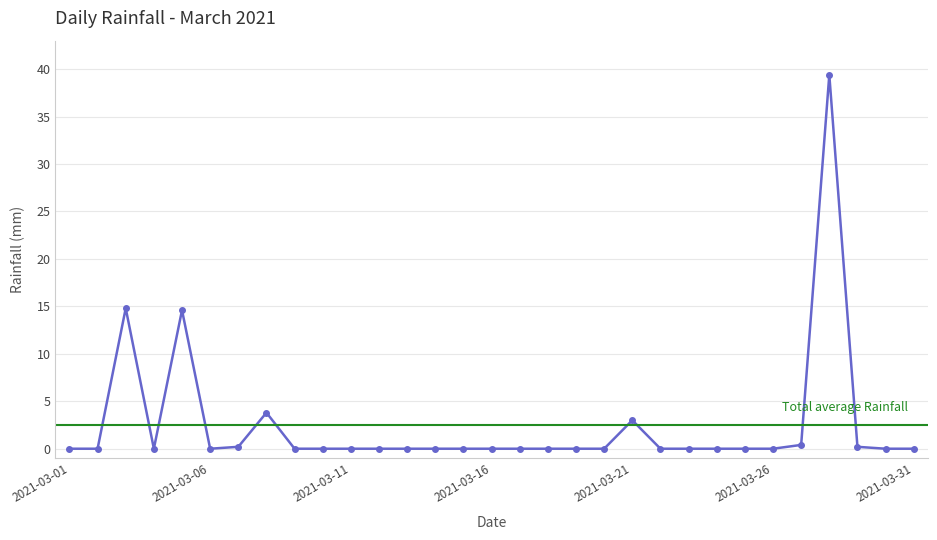

How many points are lower than both their immediate neighbors (excluding endpoints)?

2